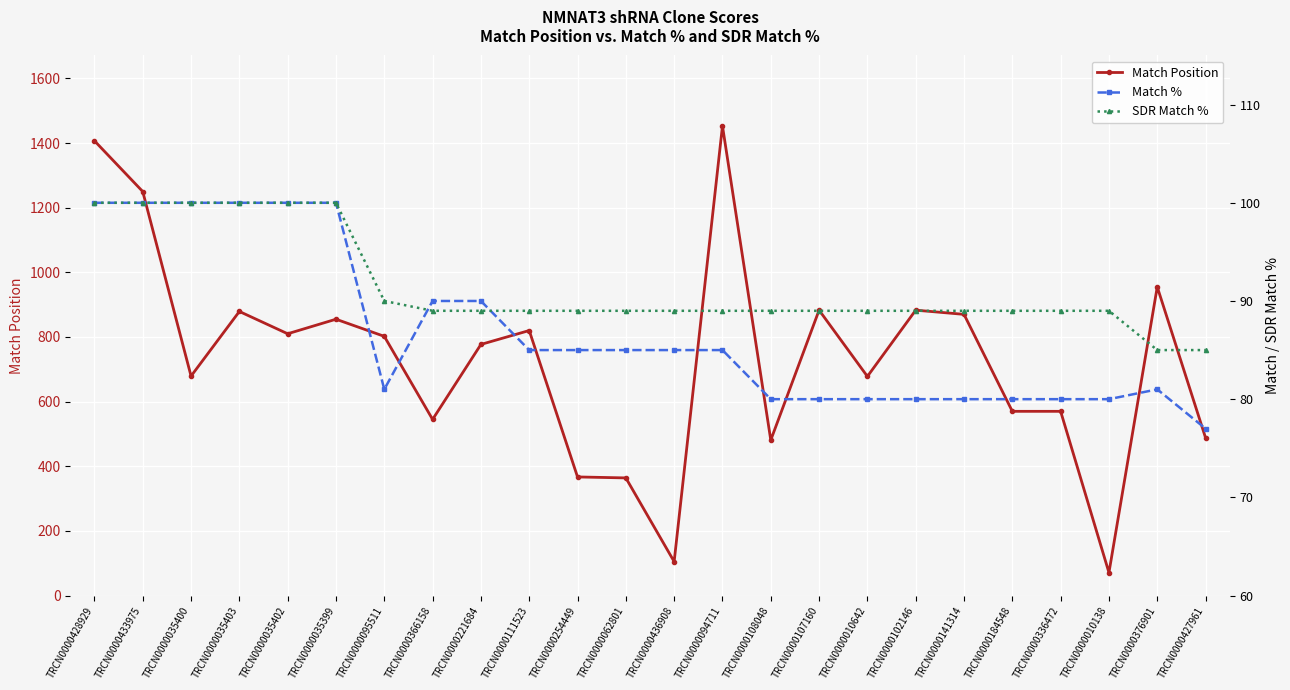

At which category is the sum across all series the highest?

TRCN0000094711